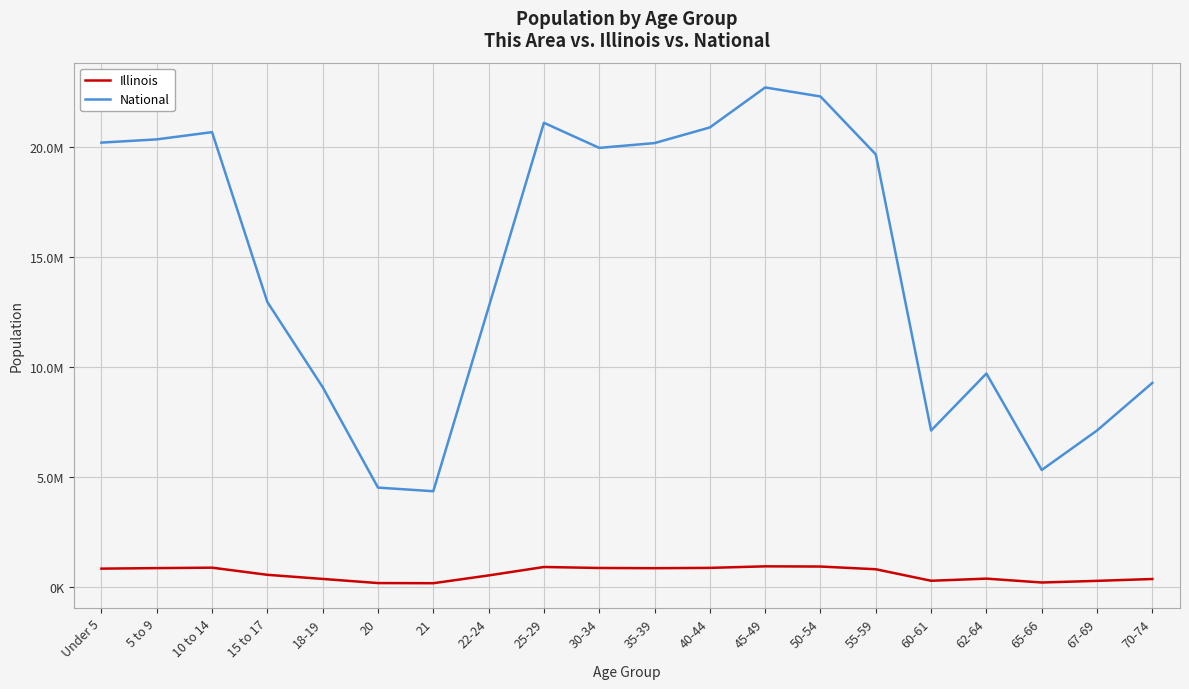

True or false: Illinois and National cross at least once.

False